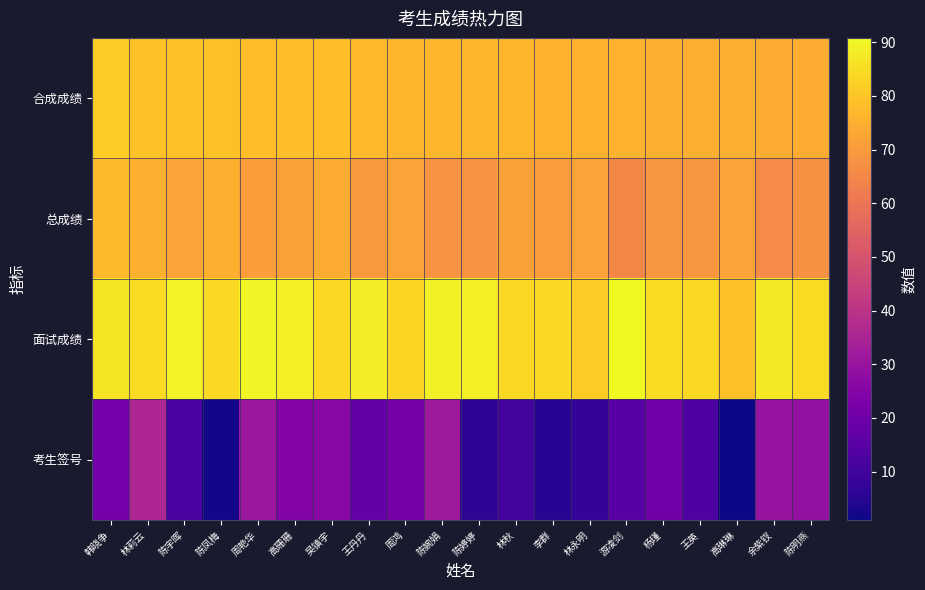

Reading left to right, extract all data points from this chart.

合成成绩: 韩晓争=81.3	林莉云=79.1	陈宇晖=79.0	陈凤梅=78.9	周艳华=78.4	高珊珊=78.3	吴镇宇=78.3	王丹丹=77.0	周鸿=76.5	陈婉娟=76.4	陈婷婷=76.4	林秋=76.2	李群=75.7	林永明=75.5	游凌剑=75.4	杨瑾=75.1	王英=75.0	高琳琳=74.8	余紫钗=74.6	陈明燕=74.5
总成绩: 韩晓争=77.7	林莉云=75.3	陈宇晖=72.0	陈凤梅=75.3	周艳华=70.7	高珊珊=71.4	吴镇宇=74.6	王丹丹=69.6	周鸿=72.0	陈婉娟=68.2	陈婷婷=68.3	林秋=71.2	李群=70.2	林永明=71.6	游凌剑=65.1	杨瑾=68.7	王英=68.8	高琳琳=72.0	余紫钗=65.9	陈明燕=67.6
面试成绩: 韩晓争=86.8	林莉云=84.8	陈宇晖=89.4	陈凤梅=84.4	周艳华=90.0	高珊珊=88.6	吴镇宇=83.8	王丹丹=88.0	周鸿=83.2	陈婉娟=88.8	陈婷婷=88.6	林秋=83.8	李群=84.0	林永明=81.4	游凌剑=90.8	杨瑾=84.8	王英=84.2	高琳琳=79.0	余紫钗=87.6	陈明燕=84.8
考生签号: 韩晓争=21.0	林莉云=36.0	陈宇晖=12.0	陈凤梅=2.0	周艳华=31.0	高珊珊=25.0	吴镇宇=26.0	王丹丹=18.0	周鸿=22.0	陈婉娟=32.0	陈婷婷=6.0	林秋=11.0	李群=5.0	林永明=7.0	游凌剑=15.0	杨瑾=20.0	王英=13.0	高琳琳=1.0	余紫钗=30.0	陈明燕=29.0